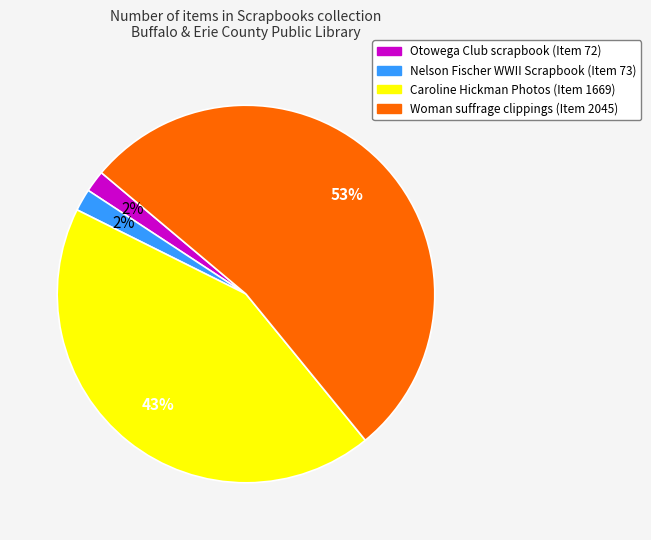

Is there any slice that represents more than half of the pie?

Yes